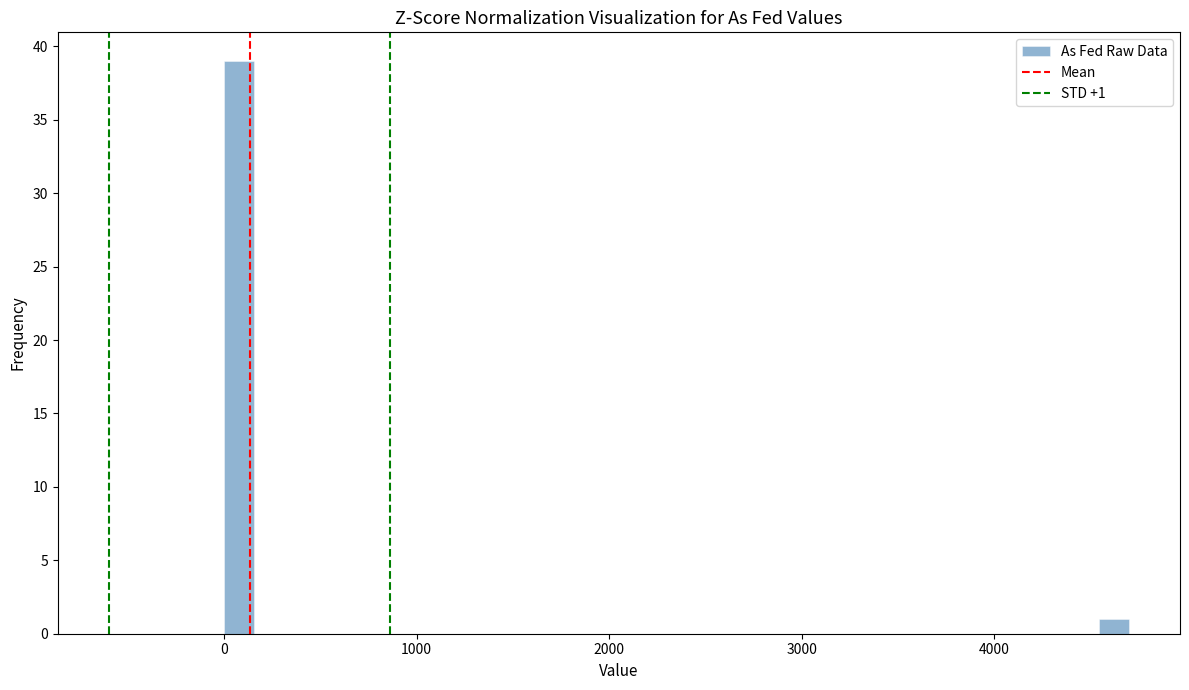

Read against the x-axis, roughly where is the centre of the tallest bar?

100